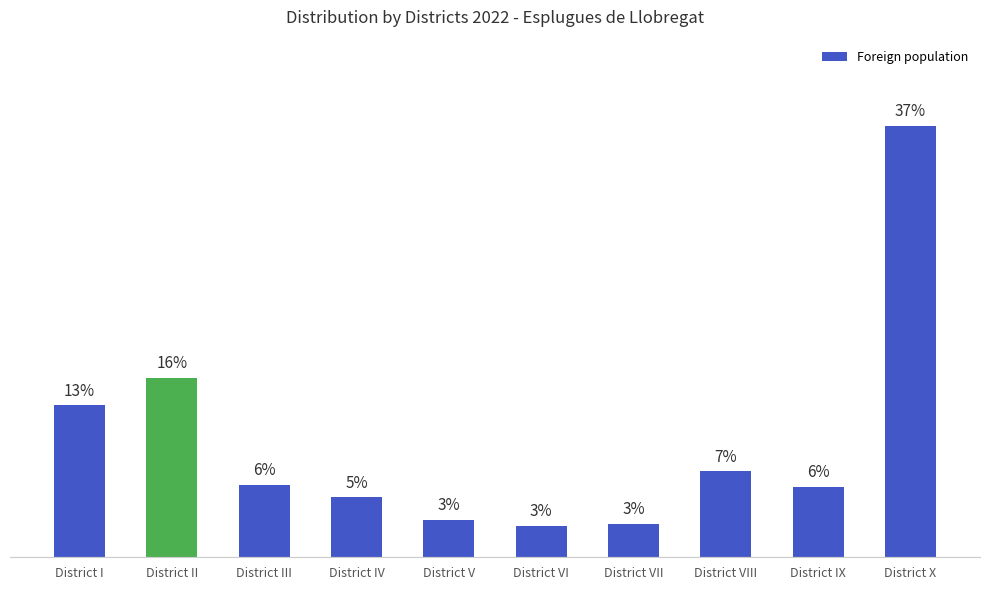

Are the bars horizontal?

No